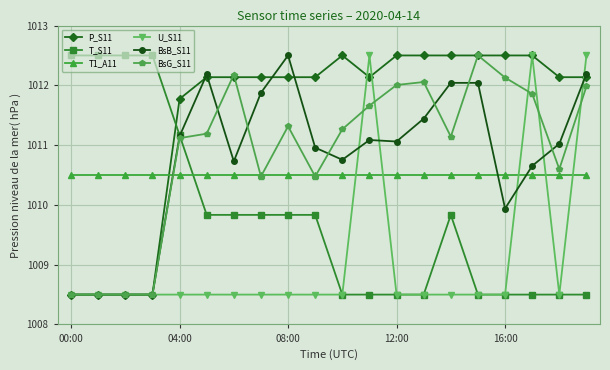

Reading left to right, transcribe all the data shown in this chart.

P_S11: 1008.5	1008.5	1008.5	1008.5	1011.8	1012.1	1012.1	1012.1	1012.1	1012.1	1012.5	1012.1	1012.5	1012.5	1012.5	1012.5	1012.5	1012.5	1012.1	1012.1
T_S11: 1012.5	1012.5	1012.5	1012.5	1011.2	1009.8	1009.8	1009.8	1009.8	1009.8	1008.5	1008.5	1008.5	1008.5	1009.8	1008.5	1008.5	1008.5	1008.5	1008.5
T1_A11: 1010.5	1010.5	1010.5	1010.5	1010.5	1010.5	1010.5	1010.5	1010.5	1010.5	1010.5	1010.5	1010.5	1010.5	1010.5	1010.5	1010.5	1010.5	1010.5	1010.5
U_S11: 1008.5	1008.5	1008.5	1008.5	1008.5	1008.5	1008.5	1008.5	1008.5	1008.5	1008.5	1012.5	1008.5	1008.5	1008.5	1008.5	1008.5	1012.5	1008.5	1012.5
BsB_S11: 1008.5	1008.5	1008.5	1008.5	1011.1	1012.2	1010.7	1011.9	1012.5	1011.0	1010.8	1011.1	1011.1	1011.4	1012.0	1012.0	1009.9	1010.7	1011.0	1012.2
BsG_S11: 1008.5	1008.5	1008.5	1008.5	1011.1	1011.2	1012.2	1010.5	1011.3	1010.5	1011.3	1011.7	1012.0	1012.1	1011.1	1012.5	1012.1	1011.9	1010.6	1012.0